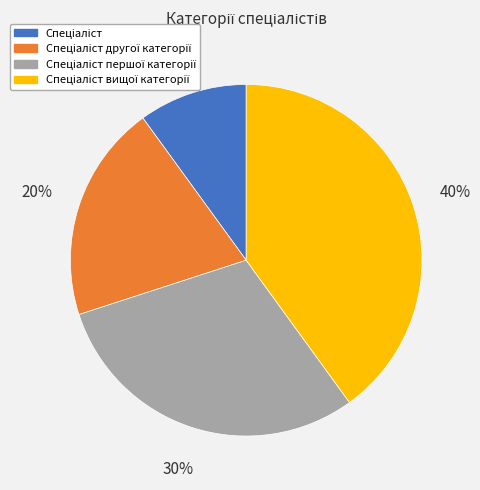

To the nearest percent, what is the difference between the largest and smallest slice percentages?

30%